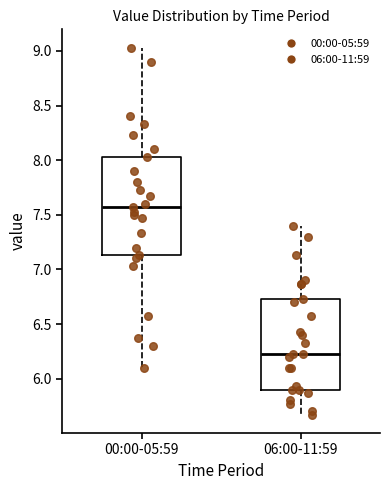

Which box has the highest median line?

00:00-05:59